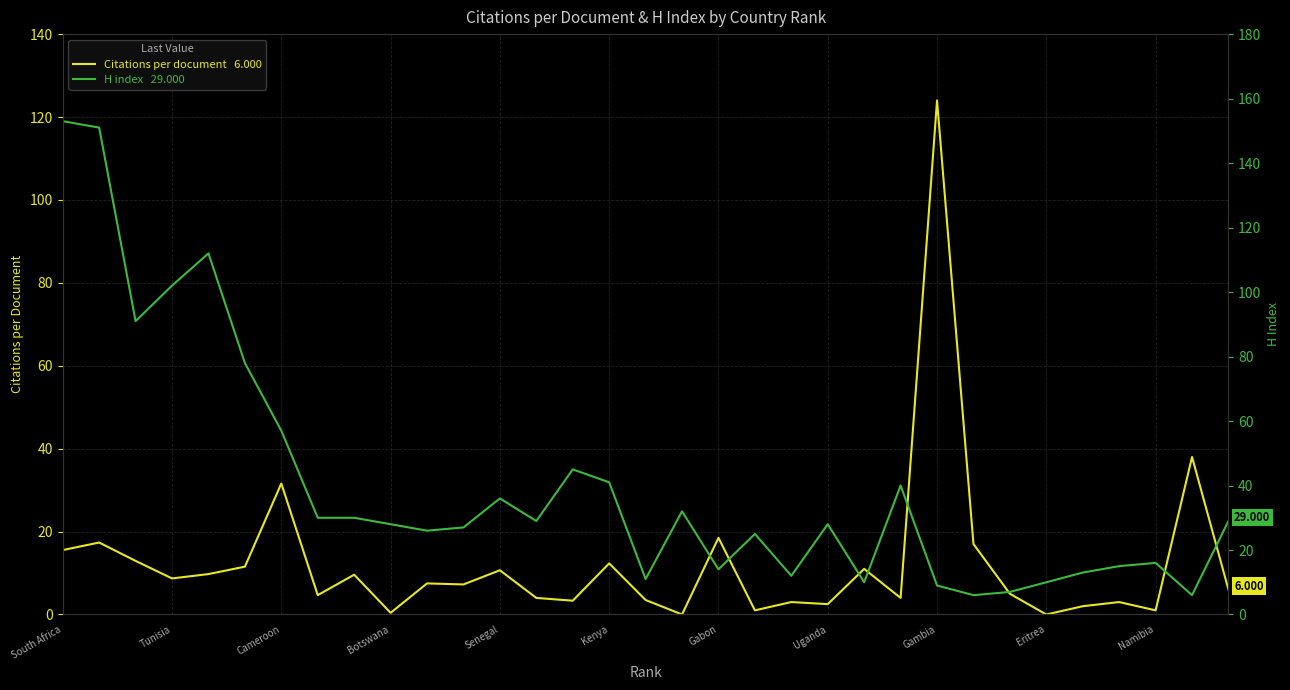

The Citations per document series shows 16.7 at 22. True or false?

False